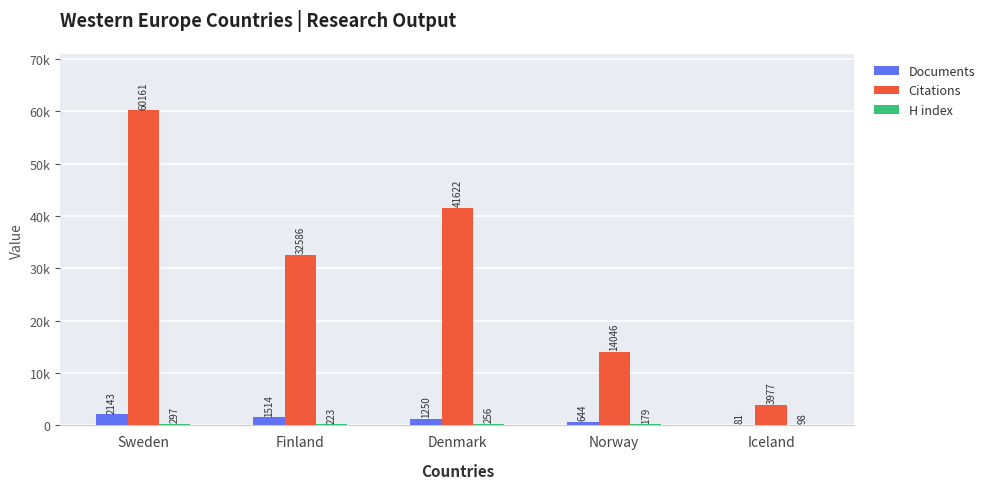

Which series changed the most between Sweden and Finland?

Citations